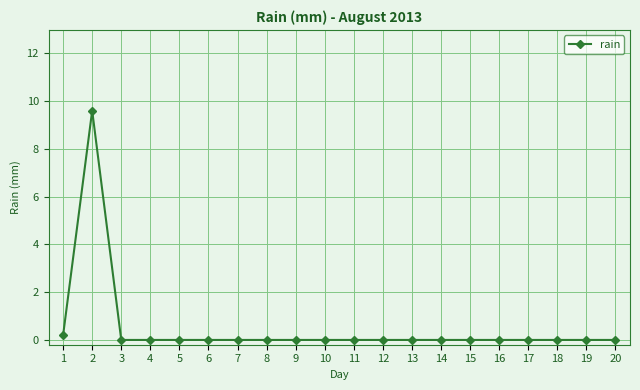

What is the value of the 2nd point from the left?

9.6